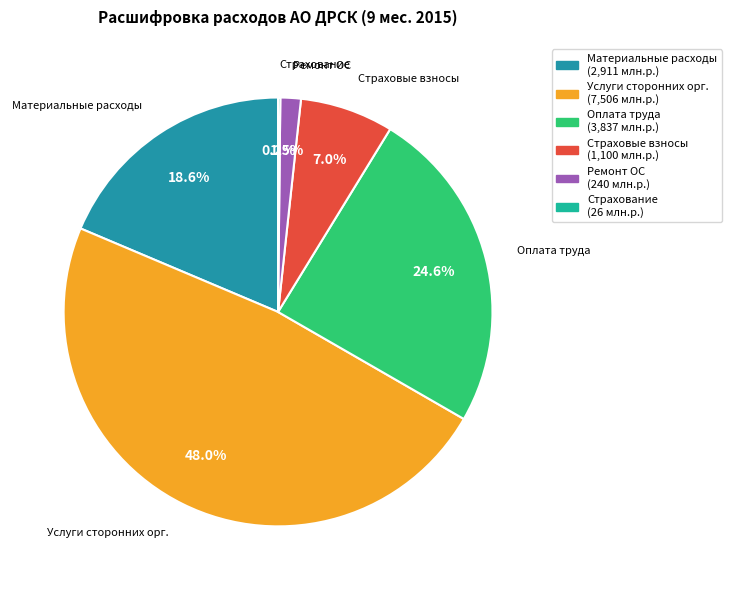

Does Материальные расходы represent more than half of the total?

No